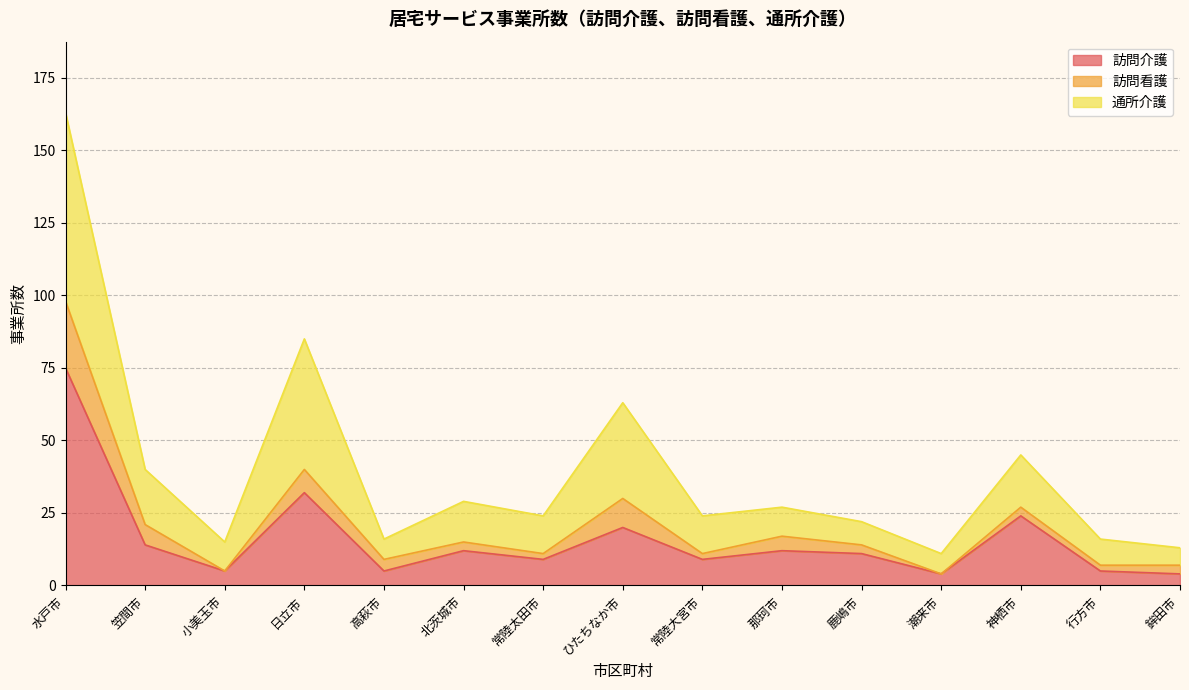

What position from the right is 潮来市?

4